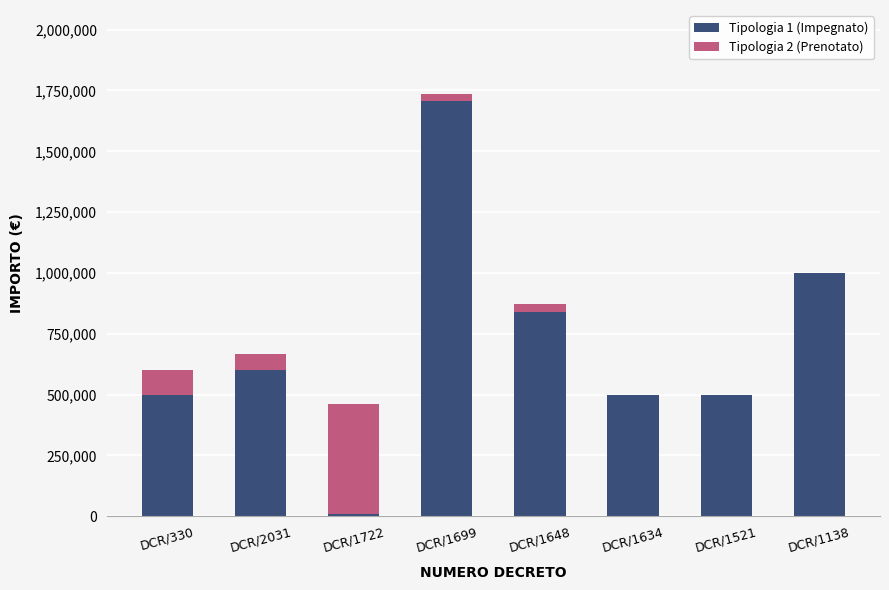

The value of Tipologia 1 (Impegnato) at DCR/1634 is 762399. True or false?

False